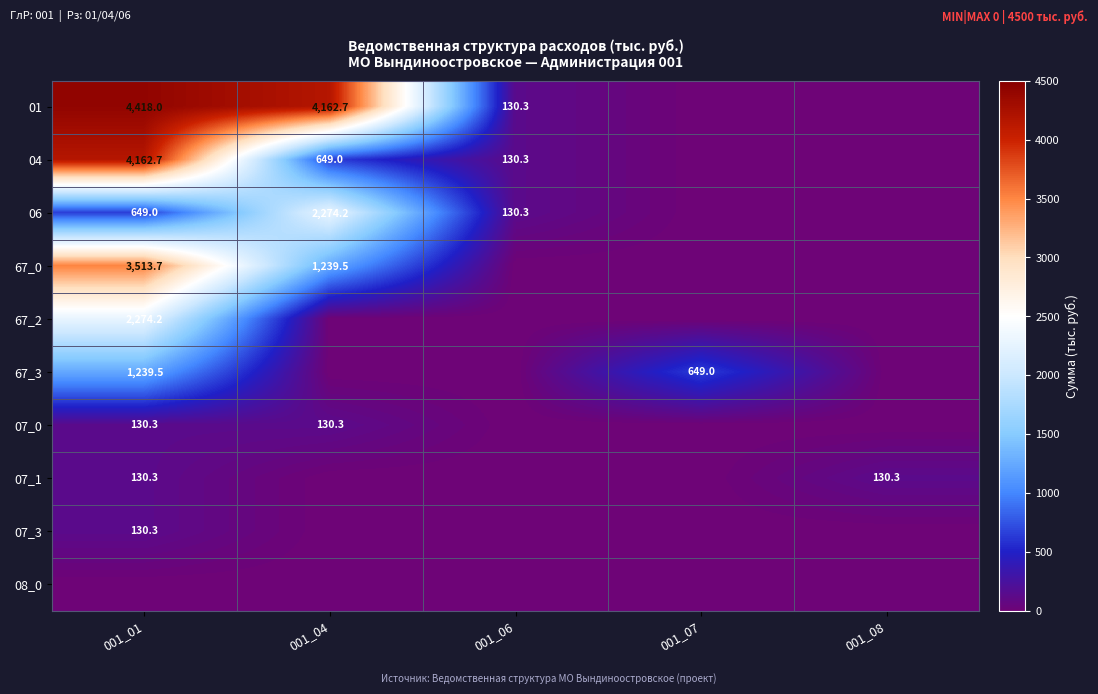

Count the number of categories in the chart.

5